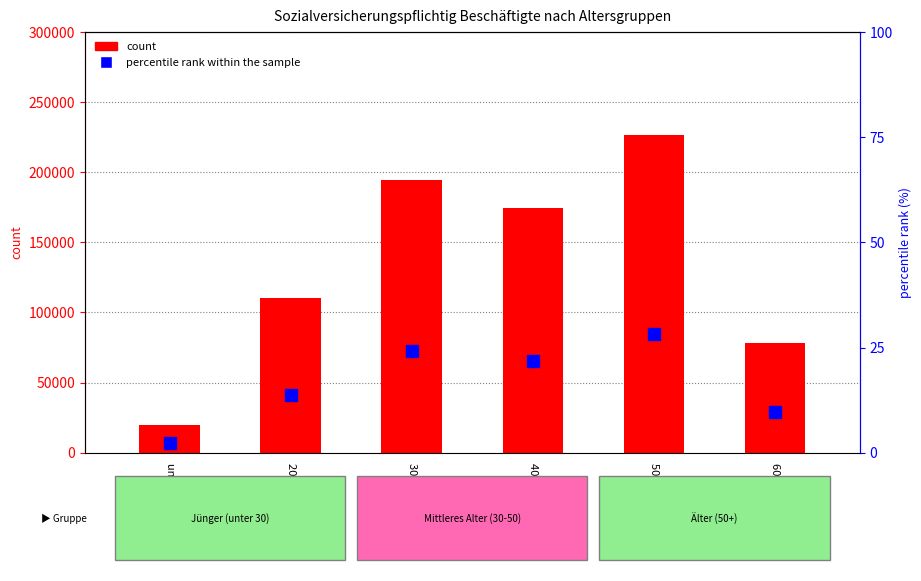

Between unter 20 and 50 bis 60, which series saw the biggest shift?

count